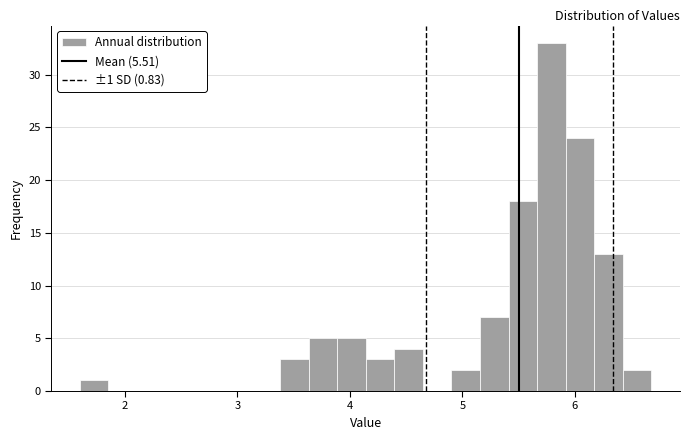

Read against the x-axis, roughly where is the centre of the tallest bar?

5.8